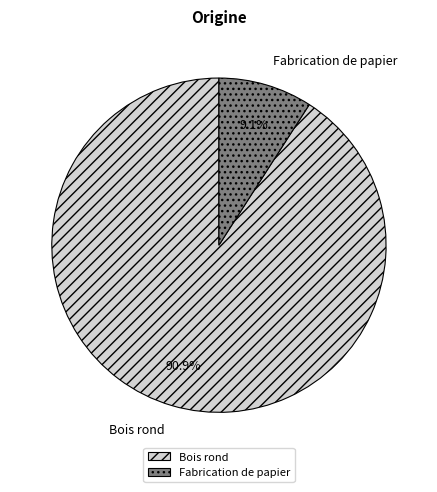

Which slice is the smallest?

Fabrication de papier